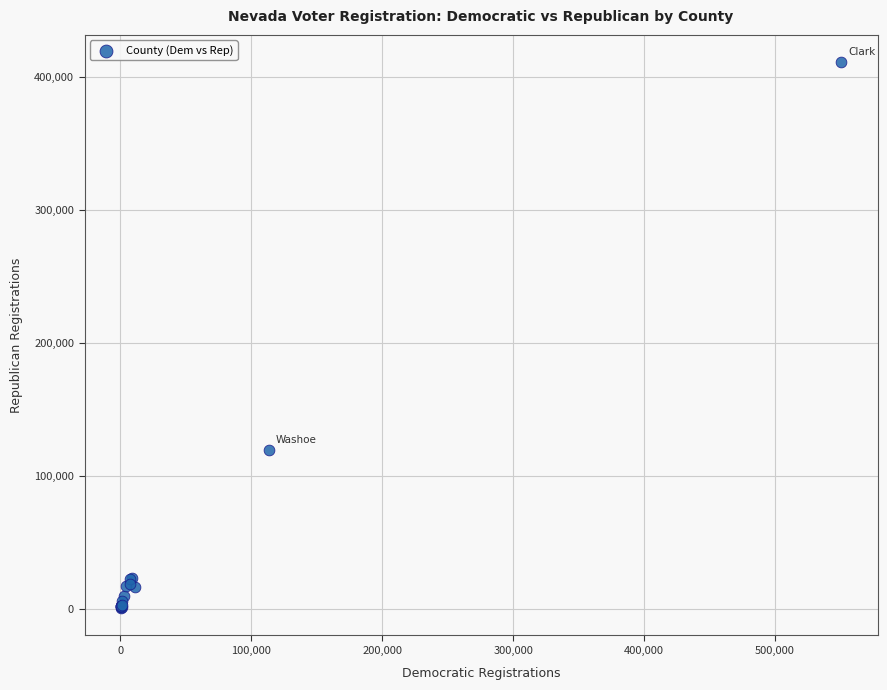

What Y value in the scatter plot is closest to 205836?

119146